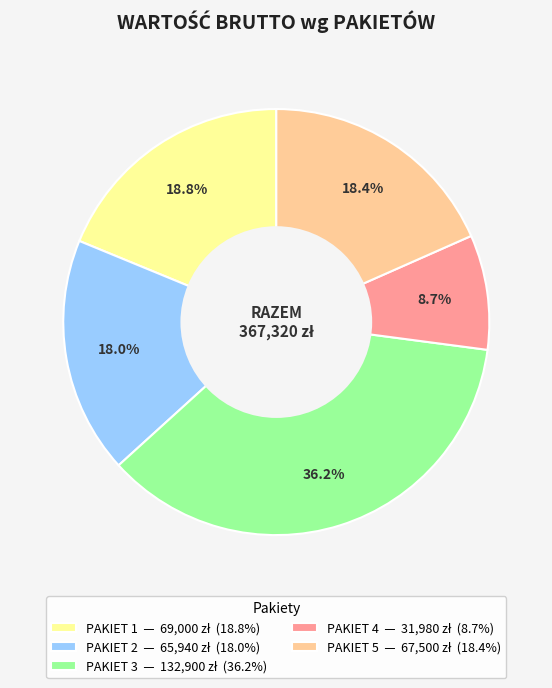

Which slice is the smallest?

PAKIET 4